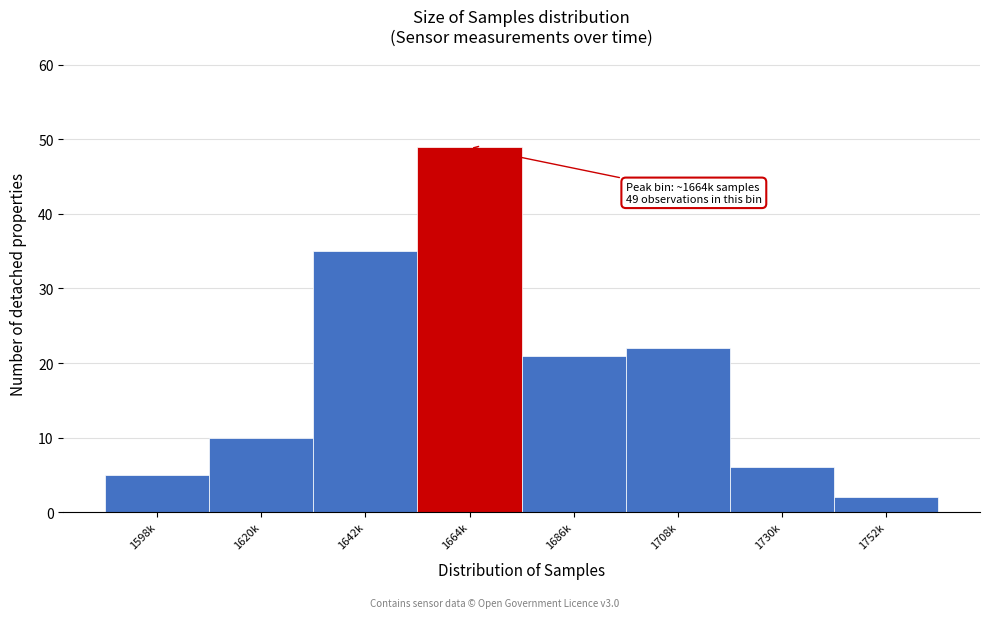

Reading right to left, extract all data points from this chart.

2	6	22	21	49	35	10	5